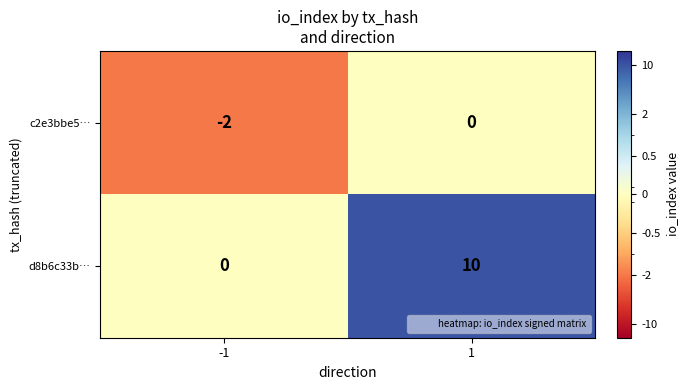

Which label corresponds to the smallest value in the chart?

-1